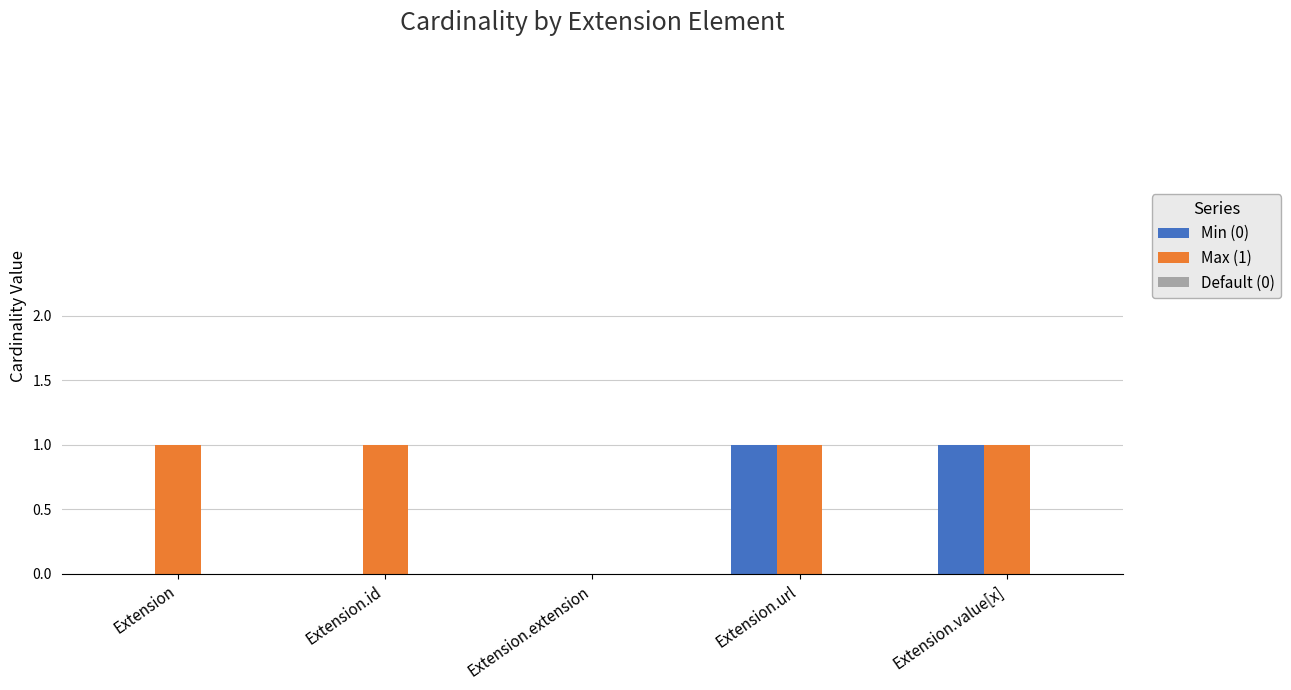

Which series changed the most between Extension.id and Extension.url?

Min (0)